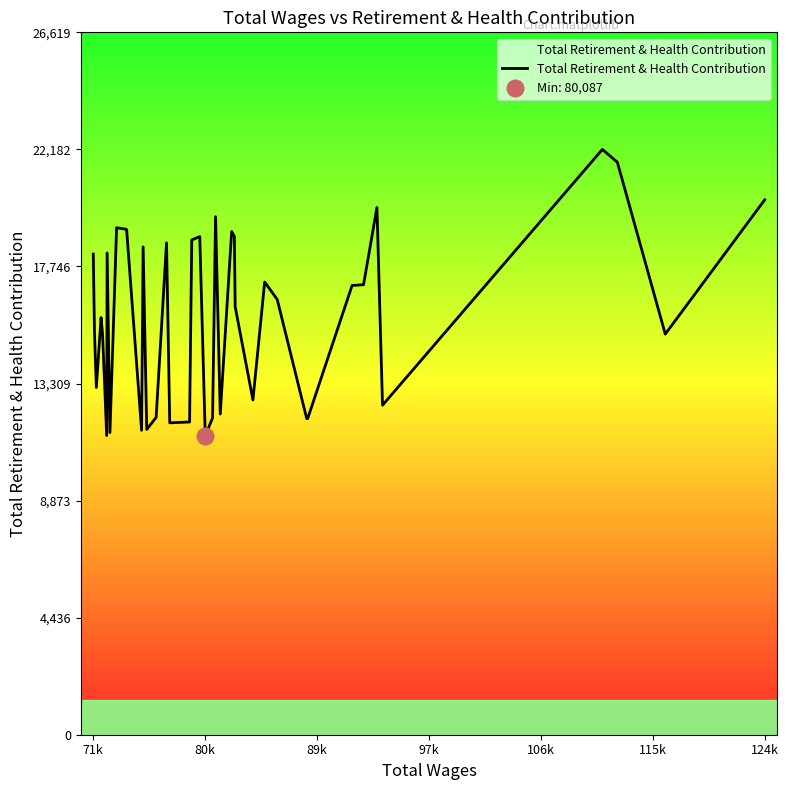

What is the highest value of the Total Retirement & Health Contribution series?

22183